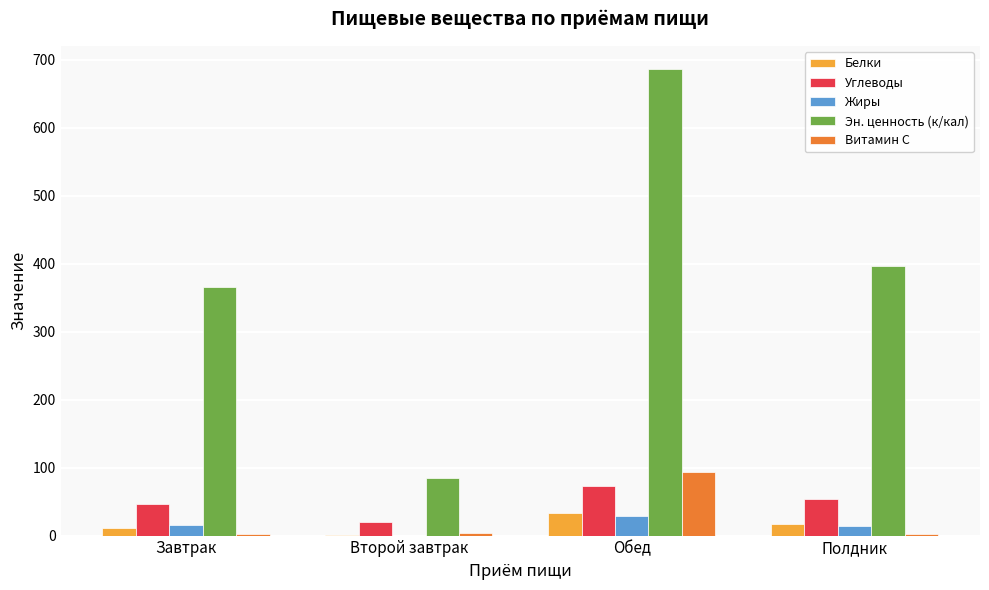

Where is Эн. ценность (к/кал) nearest to the value 385?

Полдник